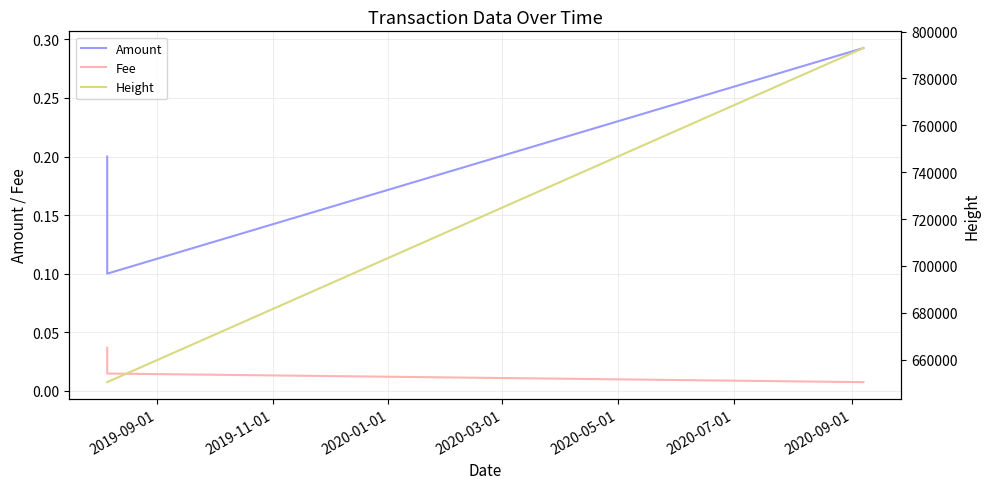

Count the number of data series in this chart.

3